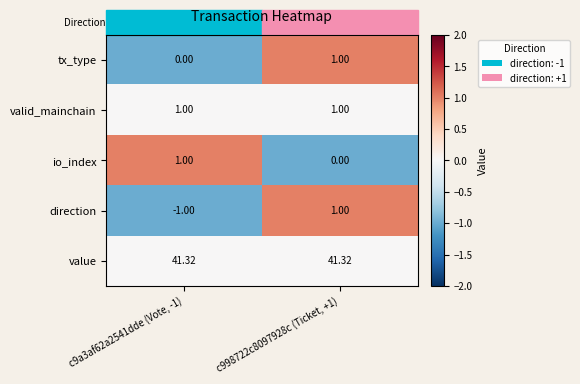

Which series has the largest total across all categories?

value